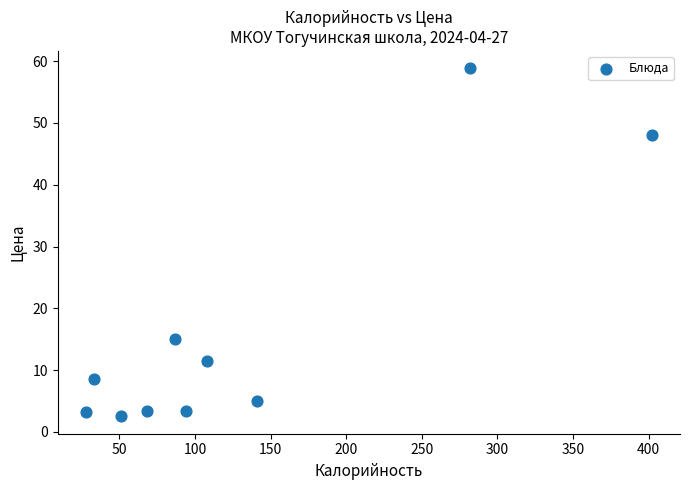

What Y value in the scatter plot is closest to 30?

15.0